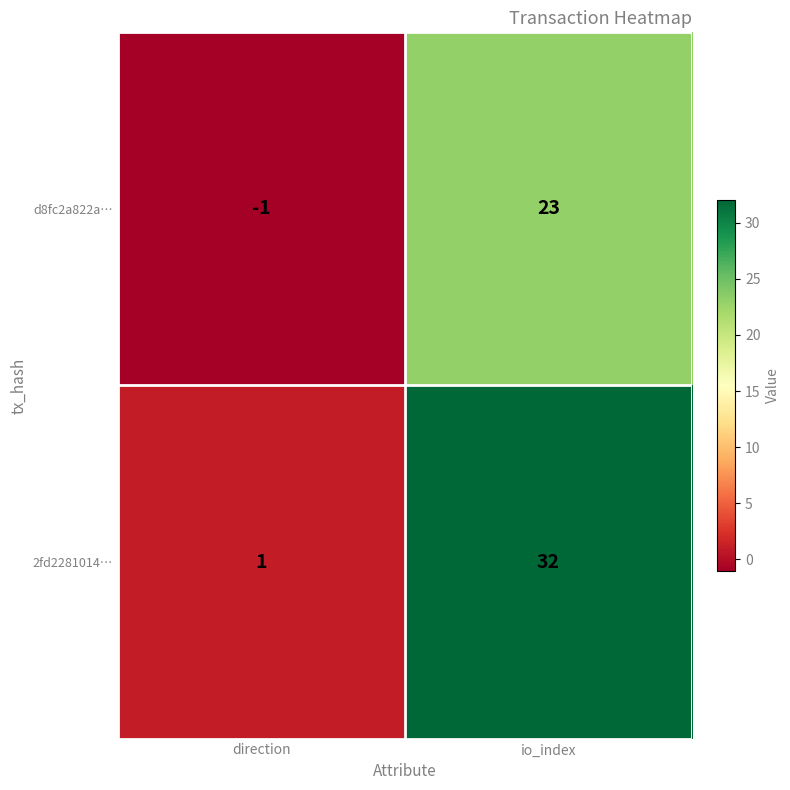

What is the difference between the highest and lowest values at io_index?

9